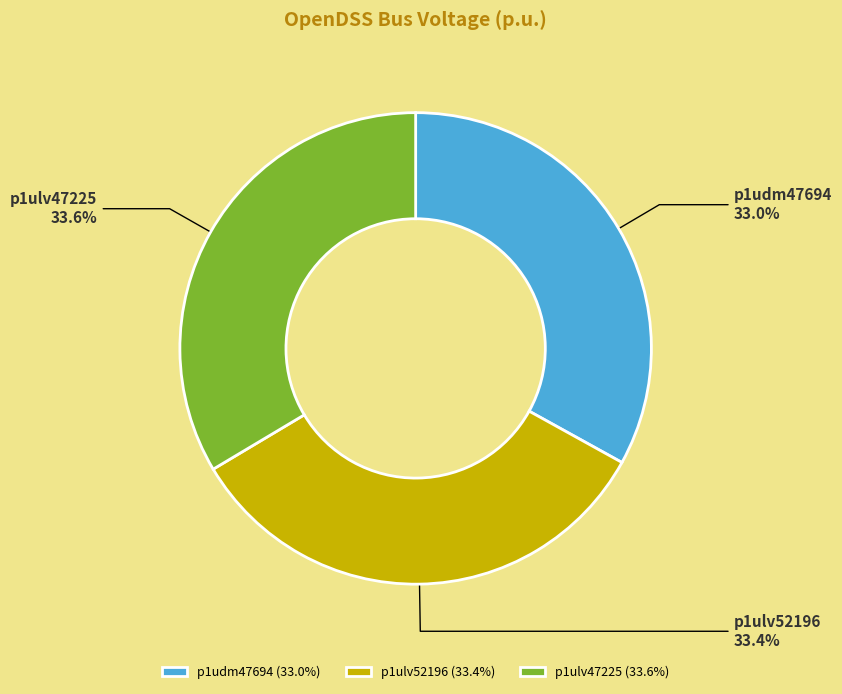

Is there a majority slice in this chart?

No